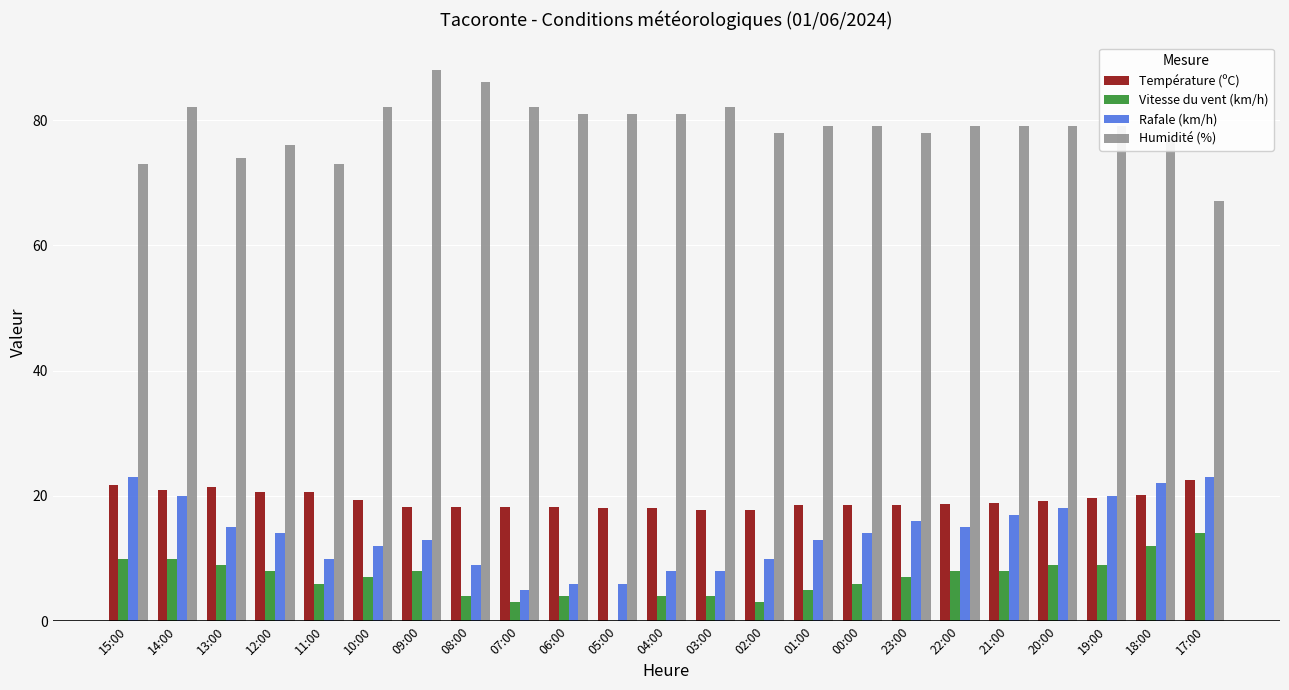

What is the total value across all series at 15:00?

127.8